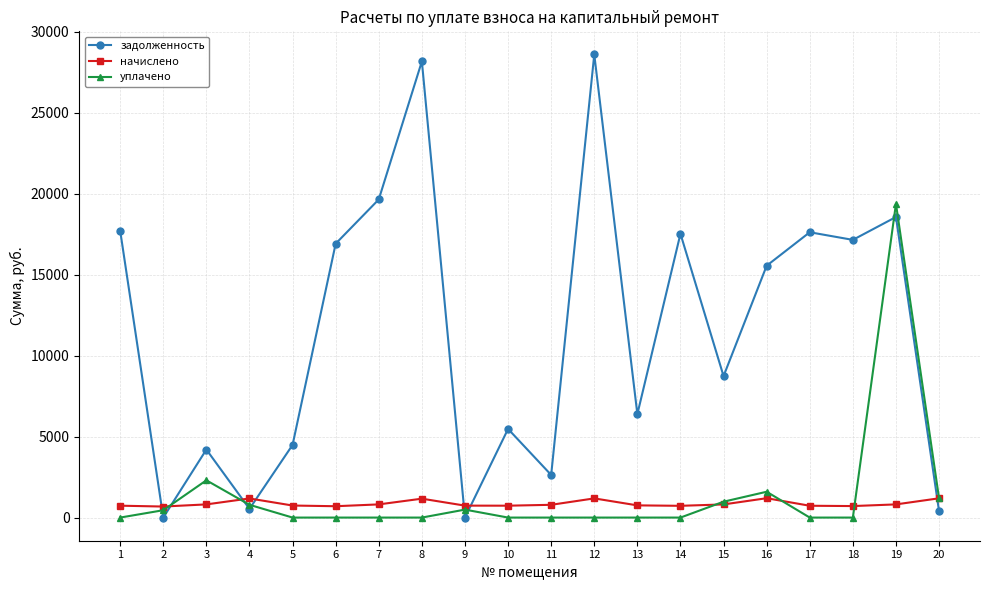

What is the greatest value displayed?

28582.4